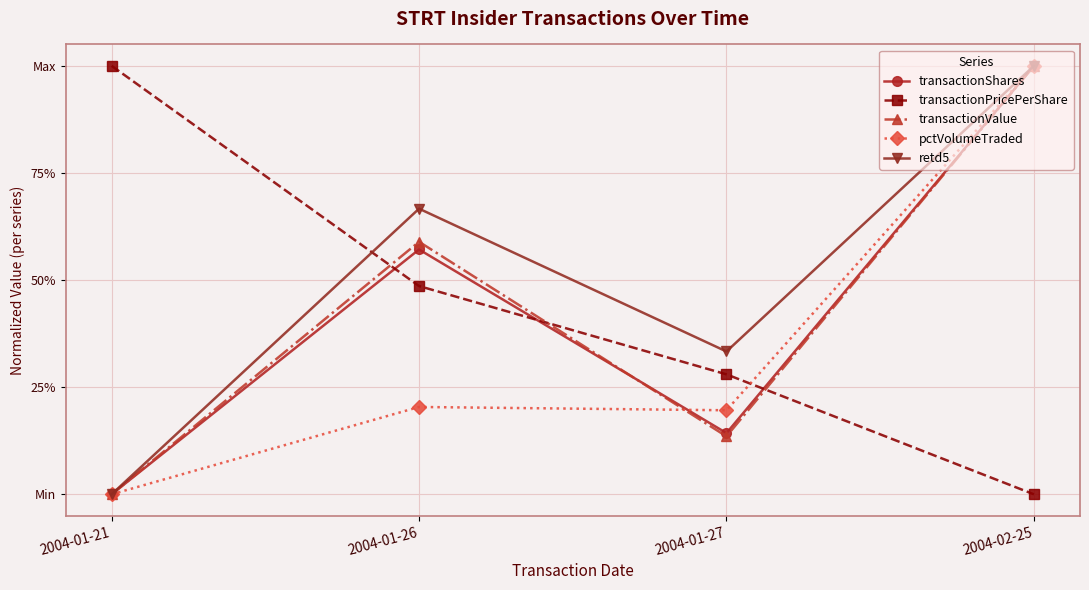

Which has a higher value, 2004-01-21 or 2004-02-25?

2004-02-25